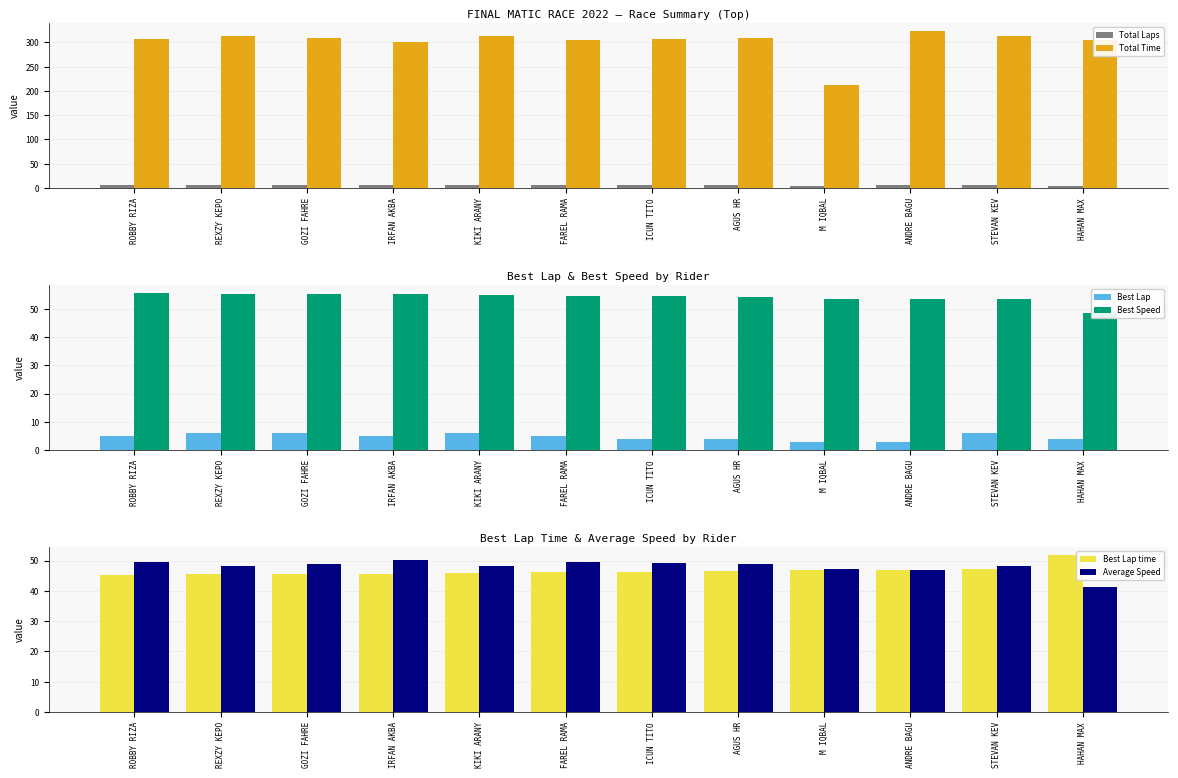

Reading right to left, list all the values displayed in this chart.

Total Laps: 5.0	6.0	6.0	4.0	6.0	6.0	6.0	6.0	6.0	6.0	6.0	6.0
Total Time: 305.7	313.0	323.4	213.2	308.7	308.0	304.8	314.2	301.5	310.1	313.5	306.1
Best Lap: 4.0	6.0	3.0	3.0	4.0	4.0	5.0	6.0	5.0	6.0	6.0	5.0
Best Speed: 48.7	53.3	53.6	53.6	54.2	54.4	54.5	54.9	55.2	55.3	55.4	55.6
Best Lap time: 51.8	47.3	47.0	47.0	46.5	46.3	46.2	45.9	45.7	45.6	45.5	45.4
Average Speed: 41.2	48.3	46.8	47.3	49.0	49.1	49.6	48.1	50.1	48.8	48.2	49.4